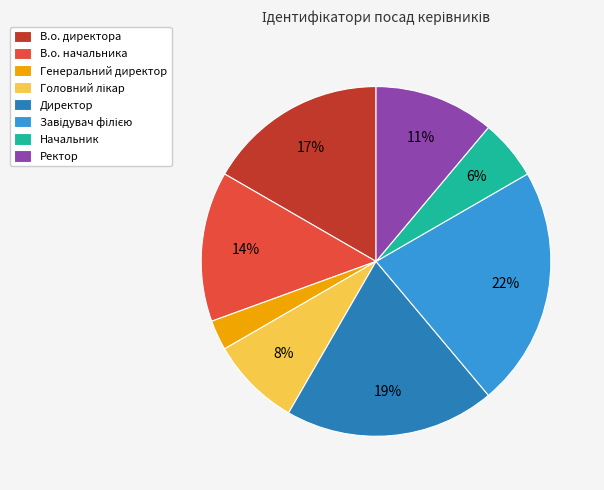

To the nearest percent, what portion does Генеральний директор represent?

3%